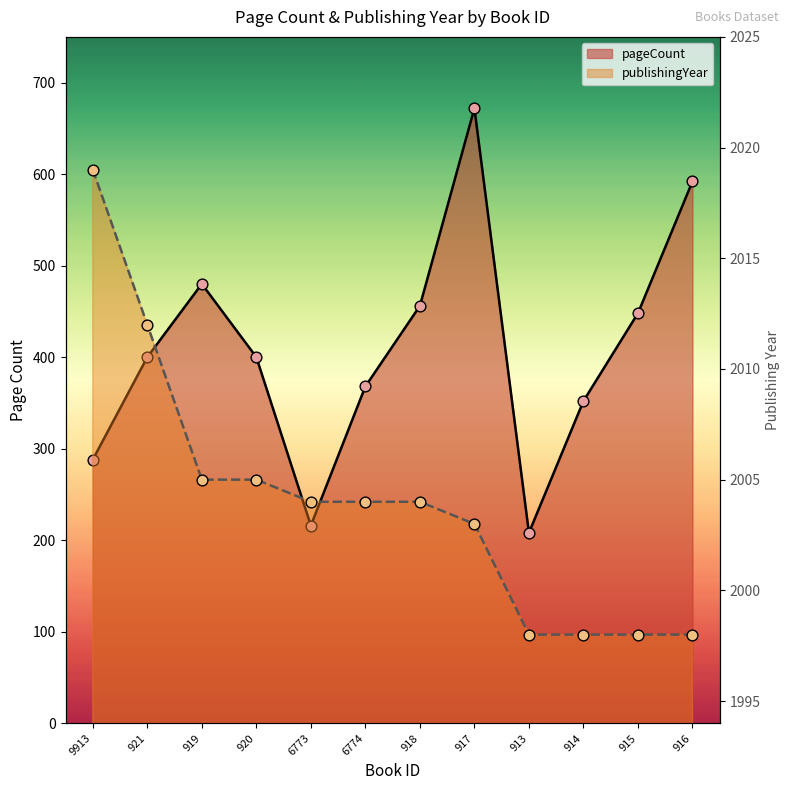

What is the total value across all series at 916?

2590